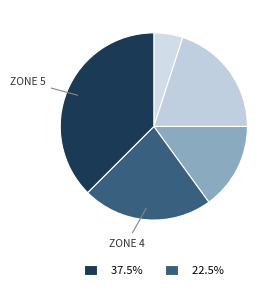

How many segments does this pie chart have?

5